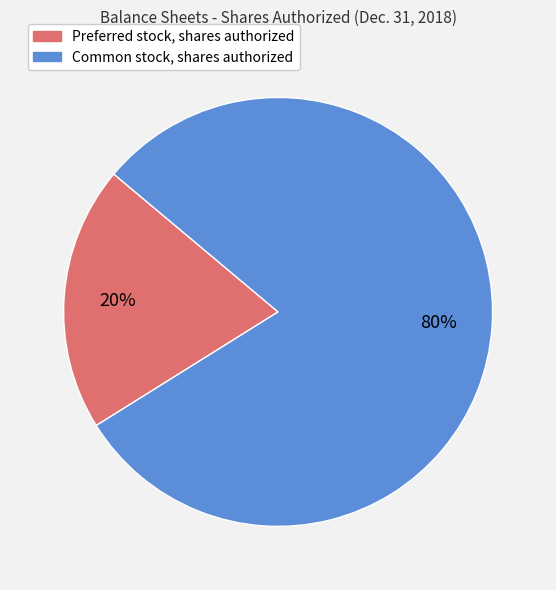

To the nearest percent, what percentage of the pie is Preferred stock, shares authorized?

20%